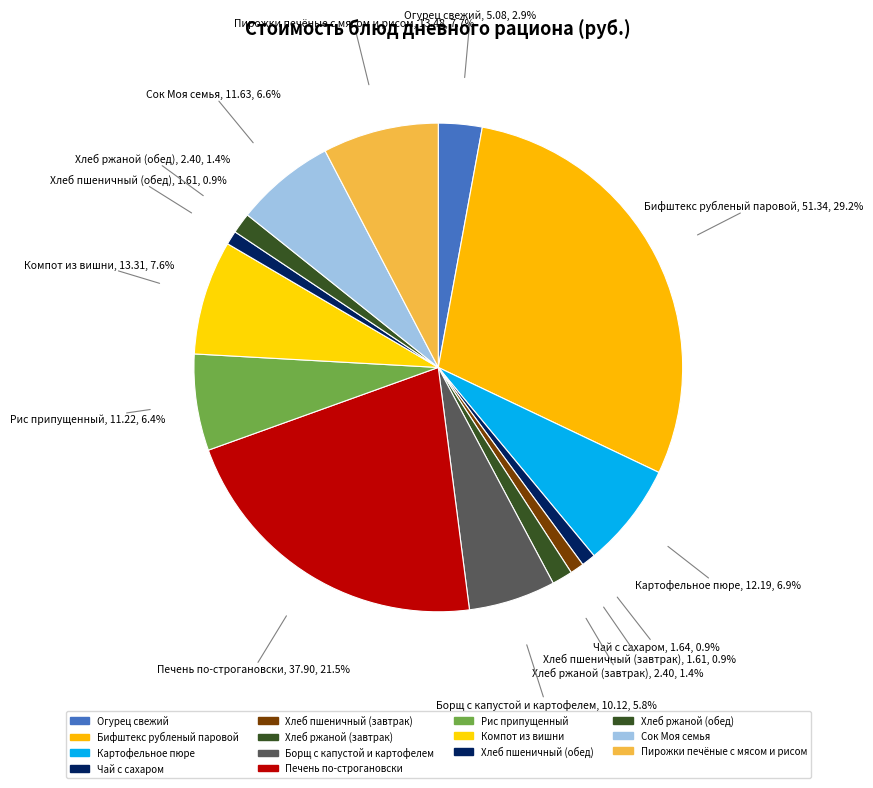

Which category has the biggest portion of the pie?

Бифштекс рубленый паровой